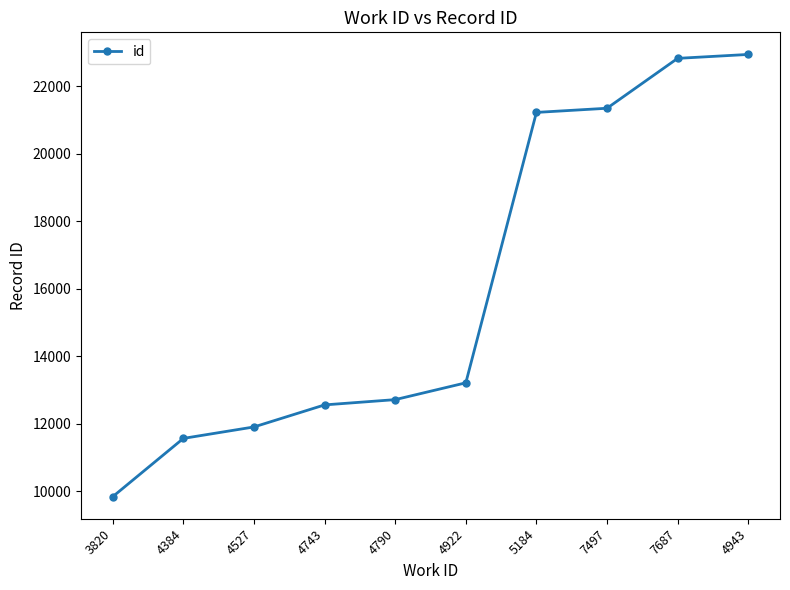

Is this an area chart (filled region under the line)?

No